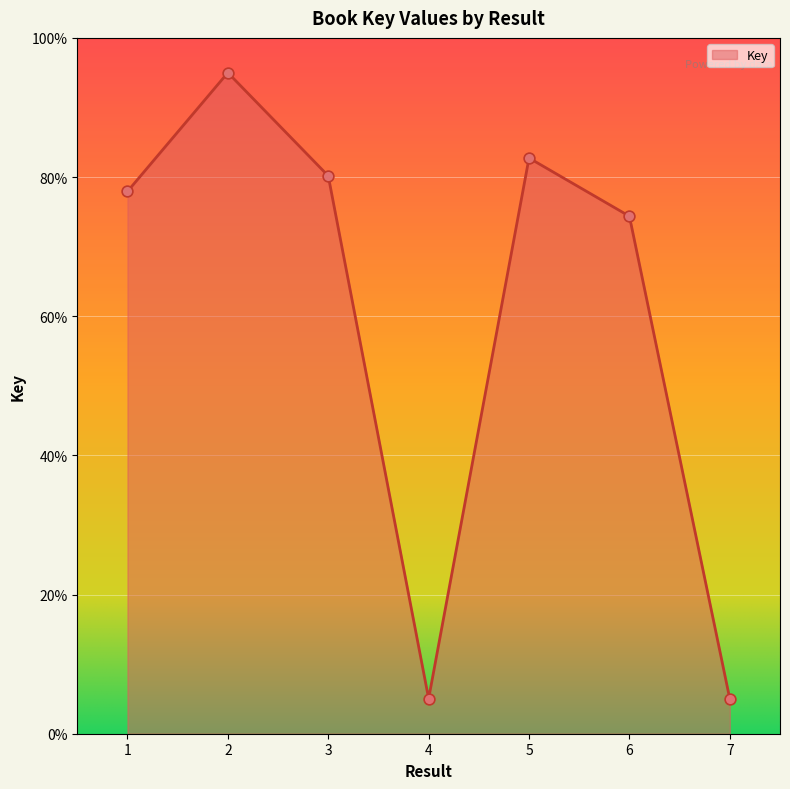

What is the change in value from 1 to 5?

+4.8